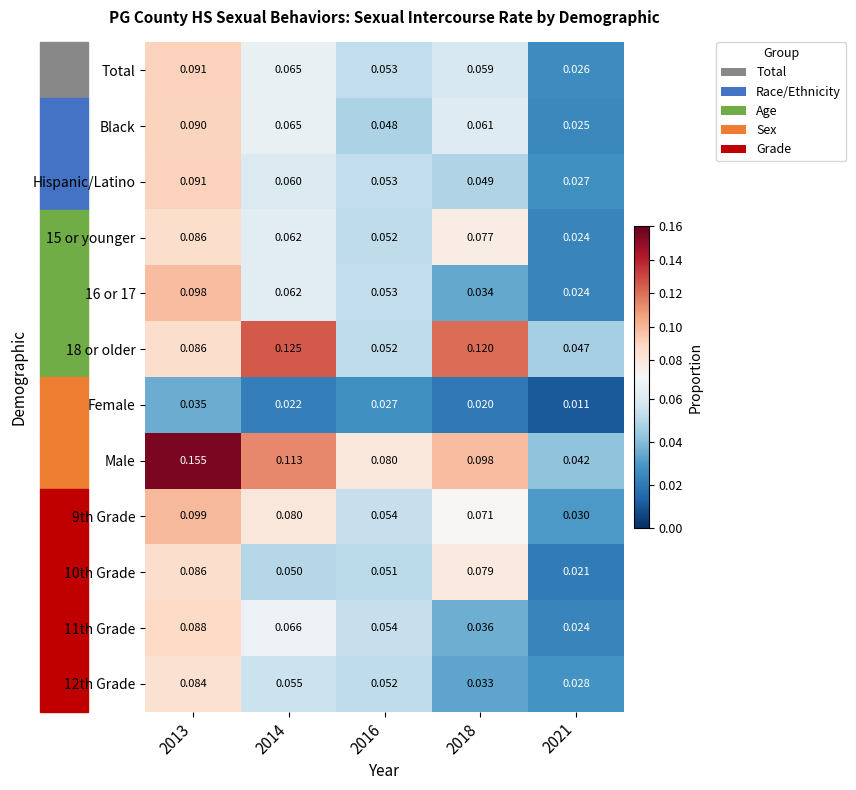

Which series has the largest total across all categories?

Male